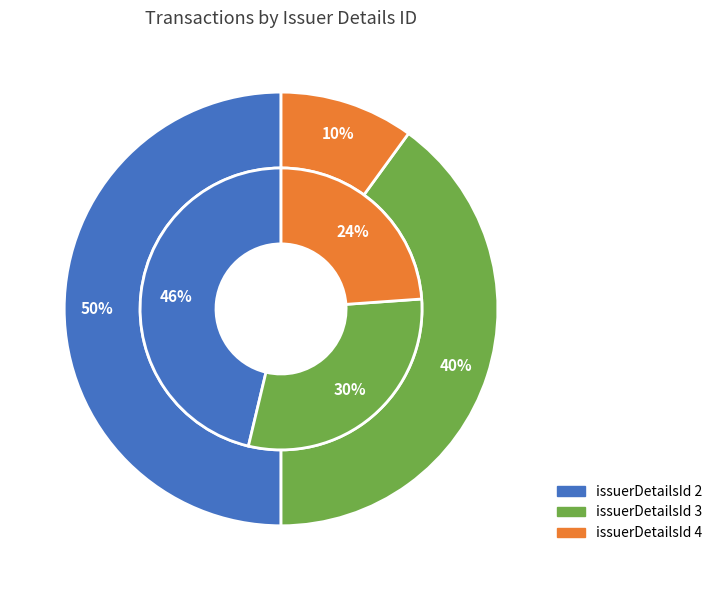

Which slice is the largest?

issuerDetailsId_2